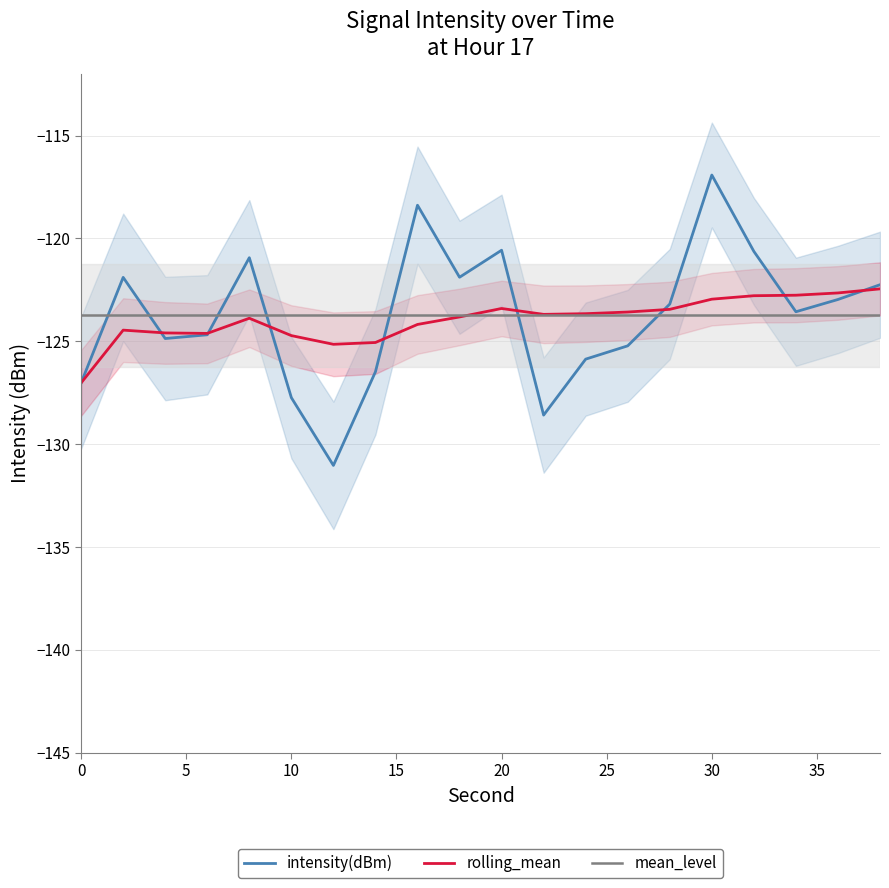

What is the sum of the intensity(dBm) values at 10 and 0?

-254.8